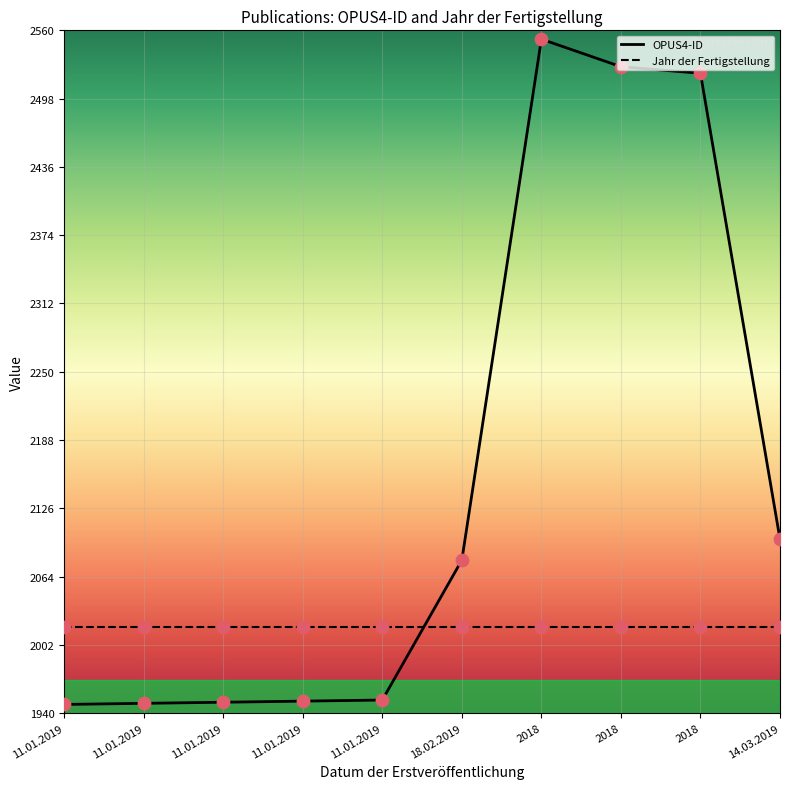

What is the total value across all series at 2018?

4570